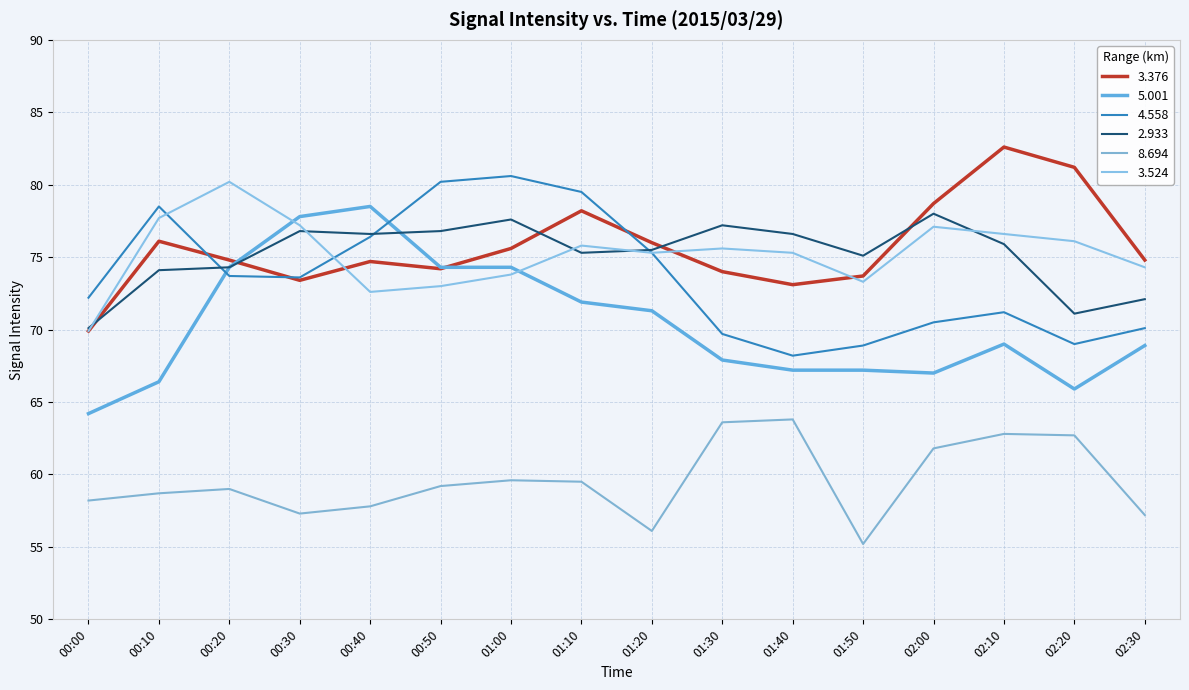

What position from the left is 00:50?

6